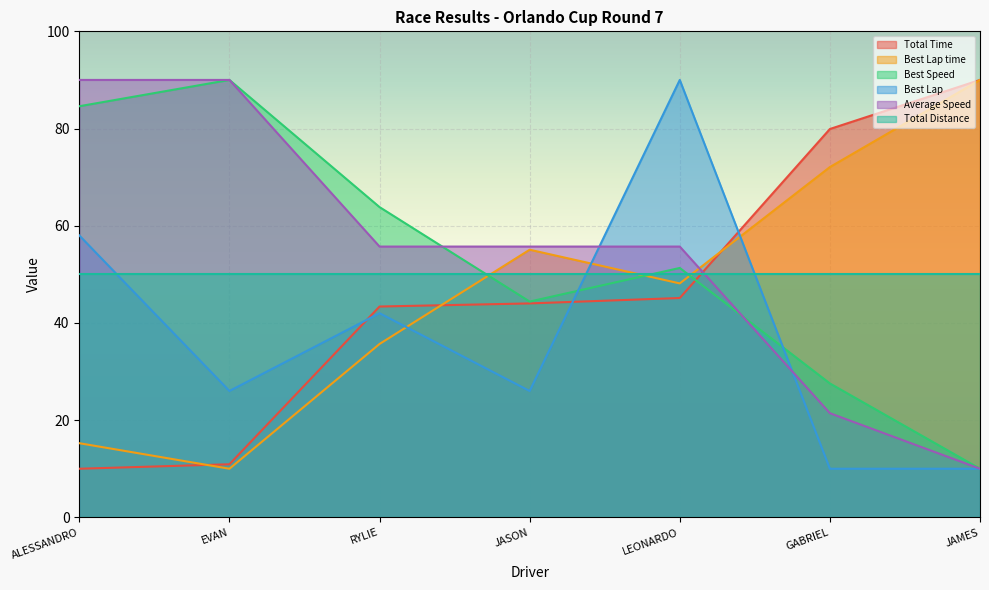

How many data points in Average Speed are less than 55?

2